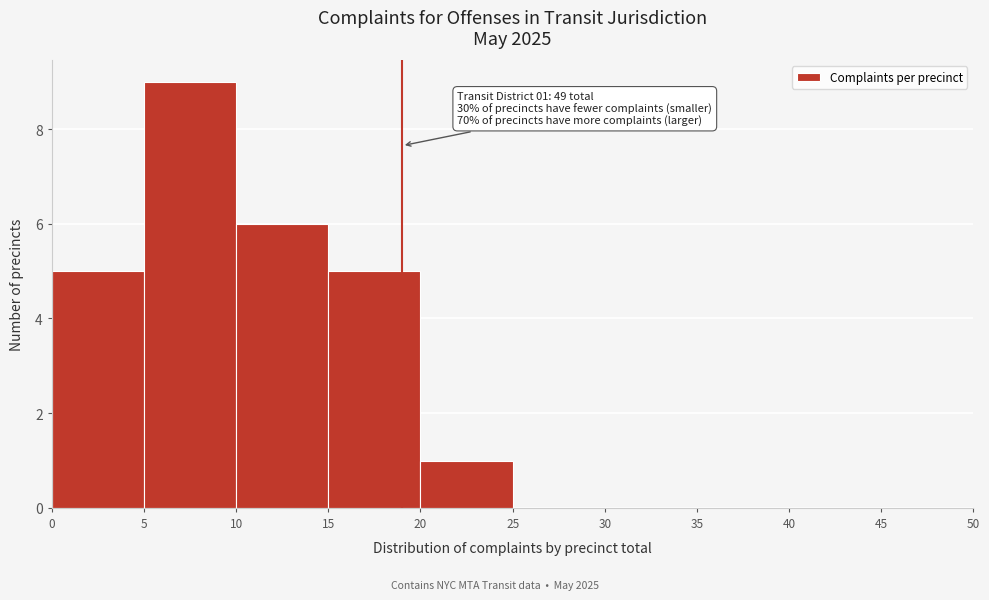

Which range on the x-axis has the tallest bar?

5 to 10